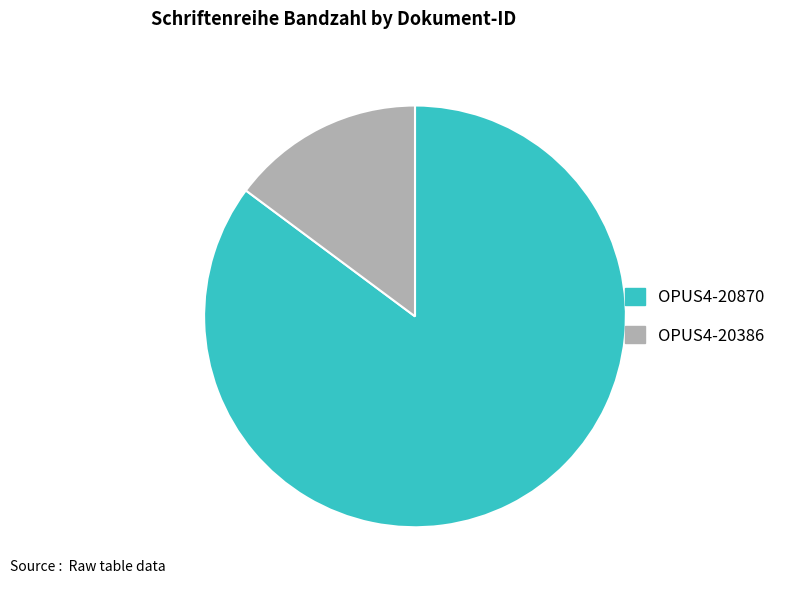

Which category accounts for the majority?

OPUS4-20870